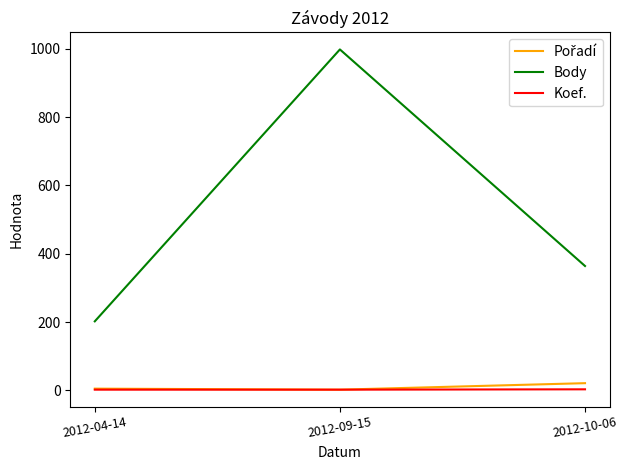

Where does the Body series first go above 364?

2012-09-15